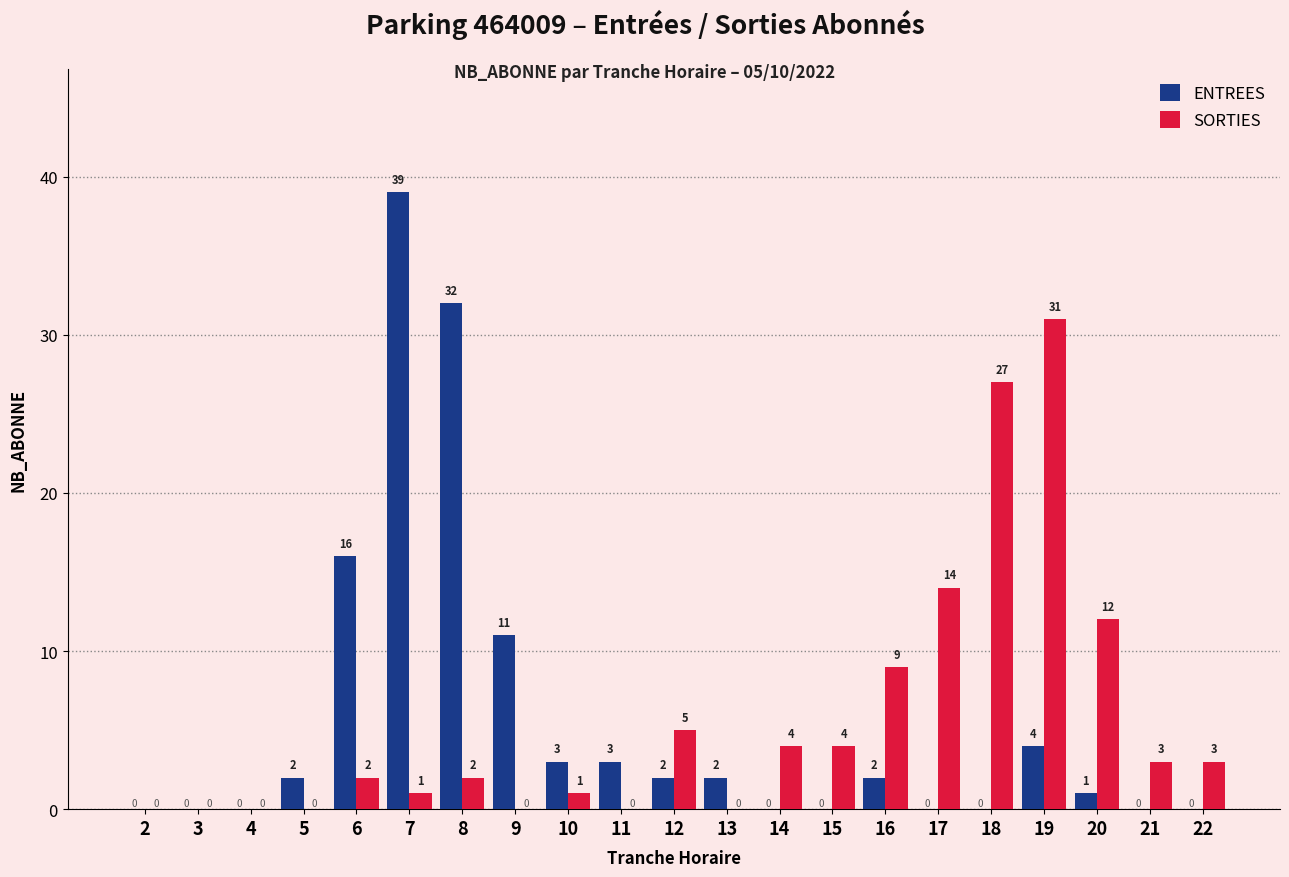

How many groups of bars are there?

21